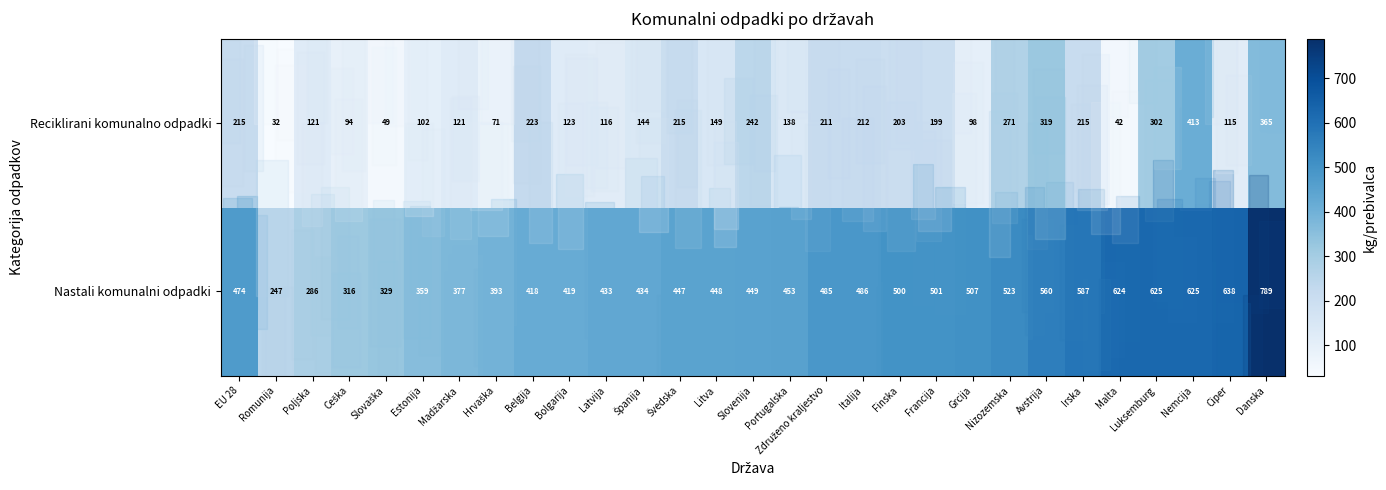

What is the difference between the maximum and minimum values in the Reciklirani komunalno odpadki series?

381